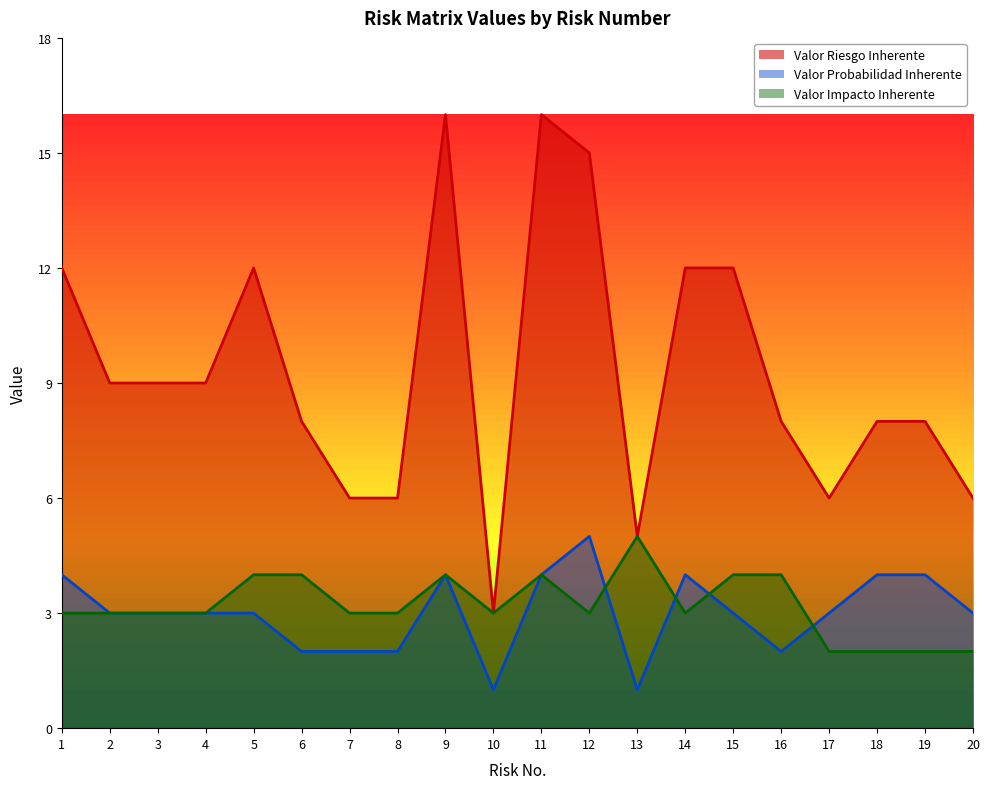

Between which two adjacent categories do Valor Probabilidad Inherente and Valor Impacto Inherente first intersect?

12 and 13